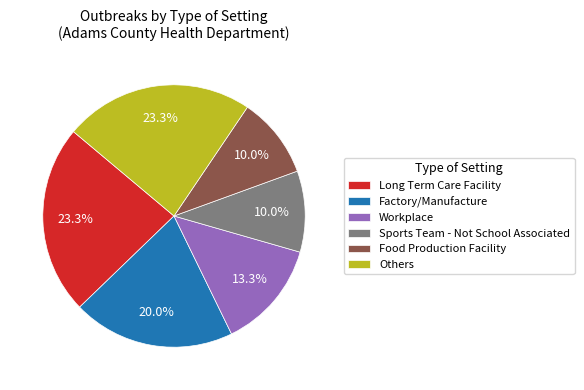

What is the ratio of the value at Sports Team - Not School Associated to the value at Food Production Facility?

1.0